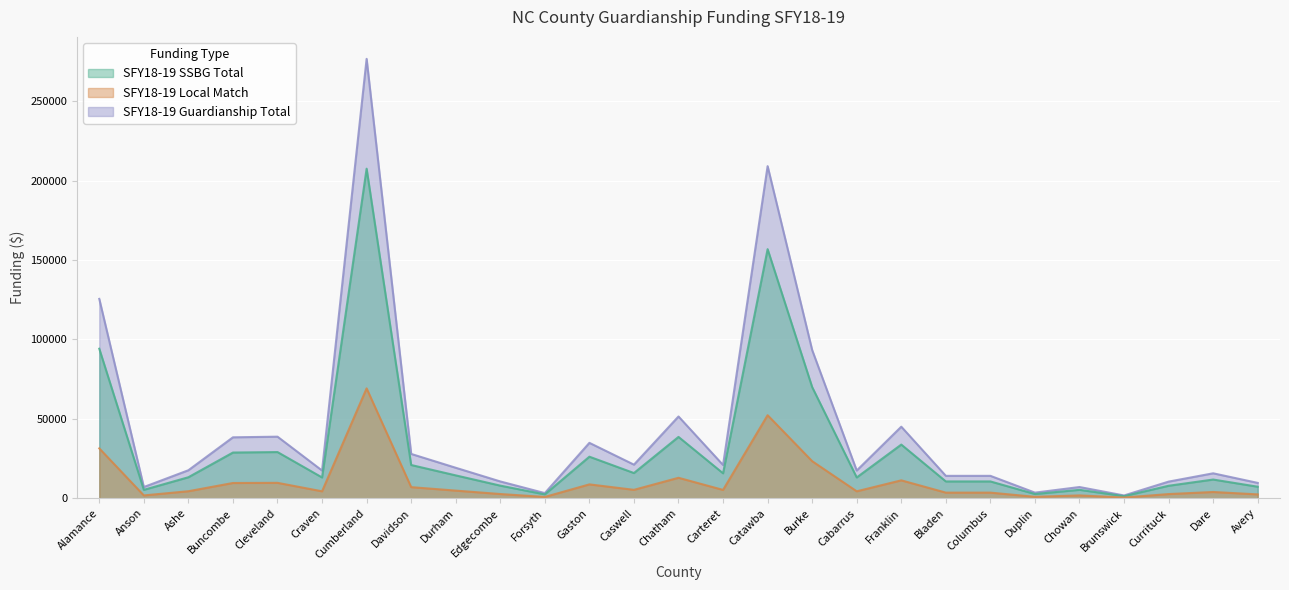

Which series has the largest range (max minus min)?

SFY18-19 Guardianship Total